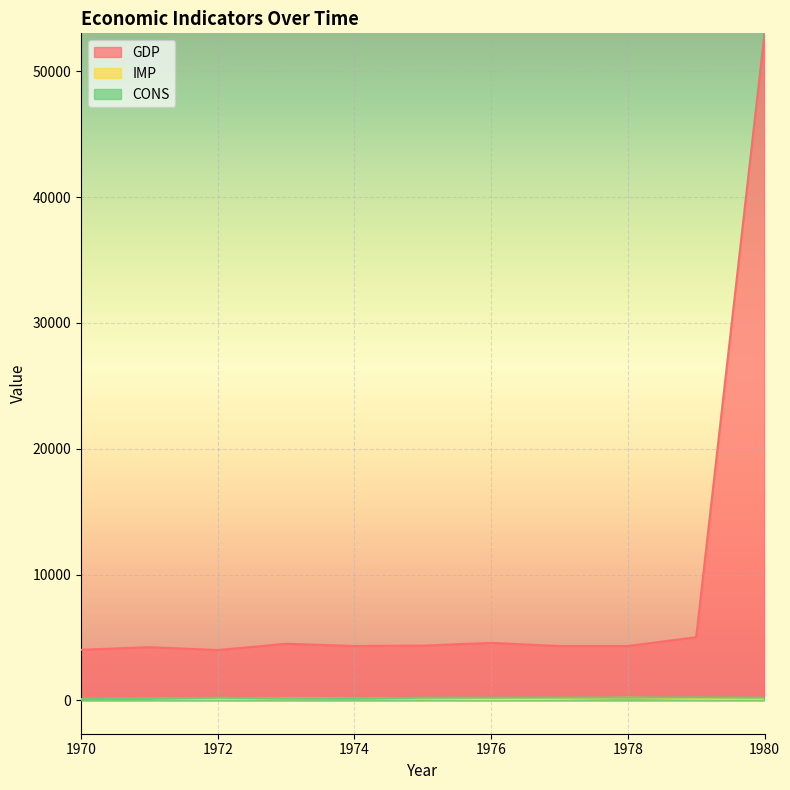

How many distinct data groups are displayed?

3